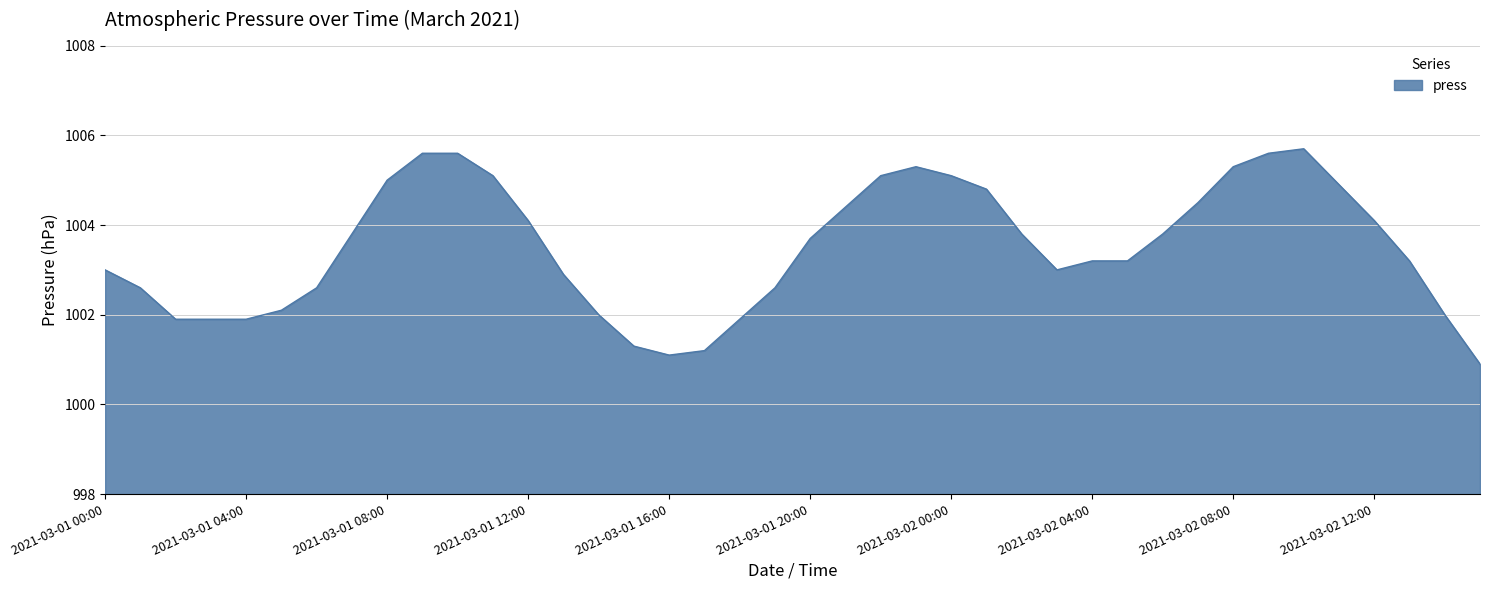

What is the smallest value displayed?

1000.9